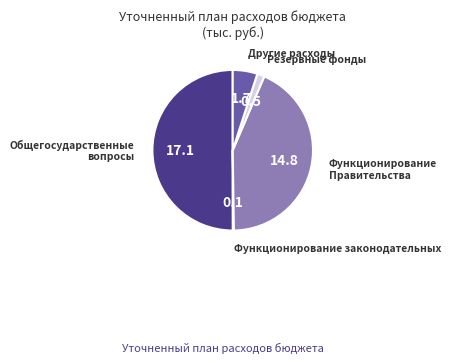

Which slice represents more than half of the pie?

Общегосударственные вопросы